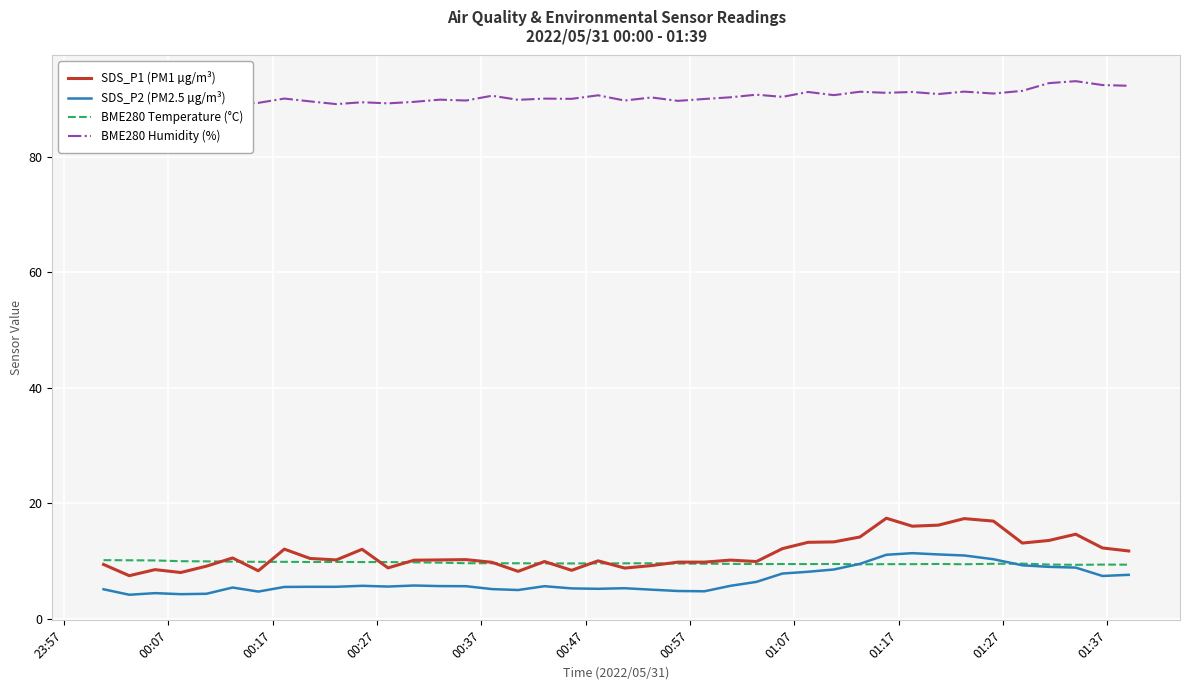

In BME280 Humidity (%), how many points are lower than both neighbors (excluding endpoints)?

14